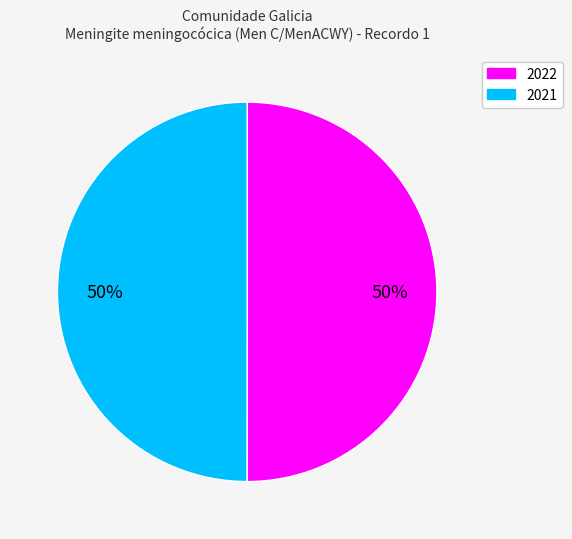

Is the sum of 2021 and 2022 greater than half?

Yes